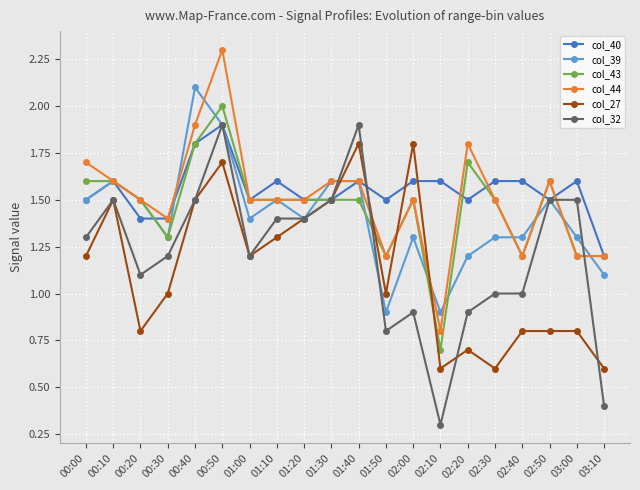

Is the value of col_43 at 02:40 greater than the value of col_32 at 02:00?

Yes